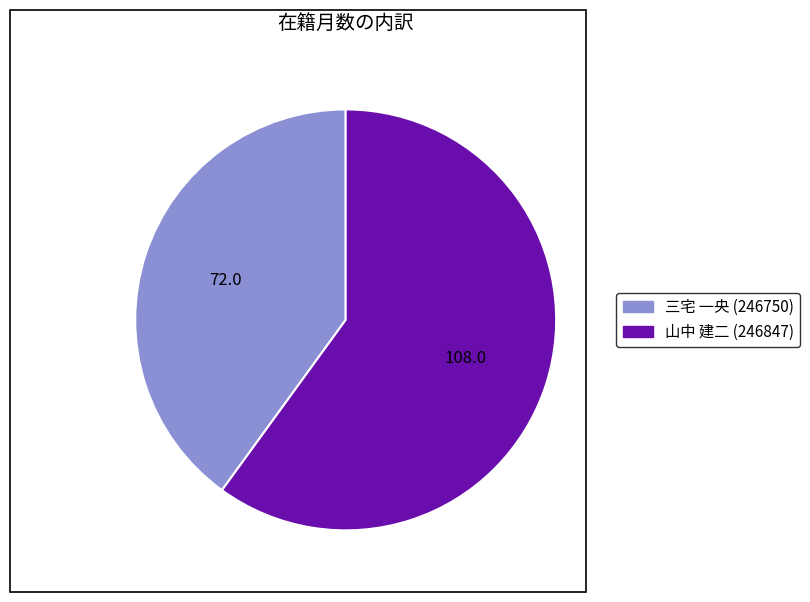

How many slices are in this pie chart?

2